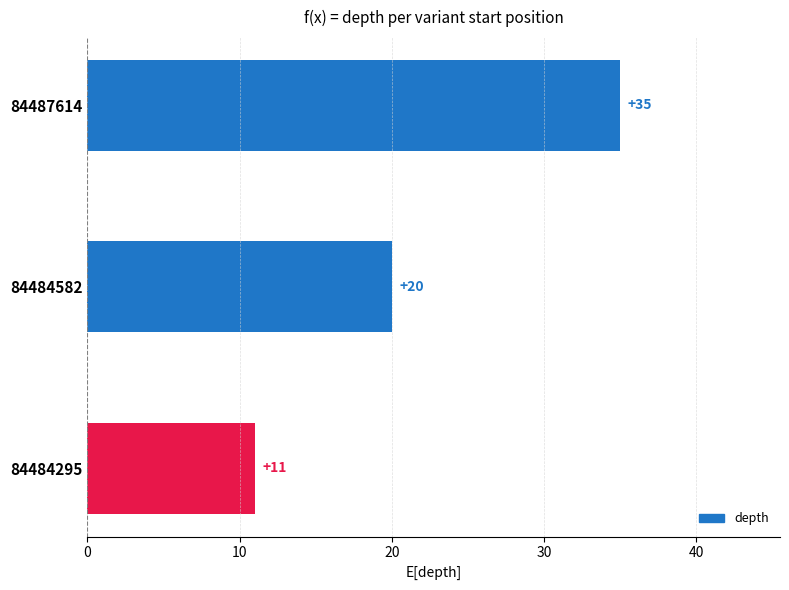

What is the approximate value at 84484582, to the nearest 10?

20